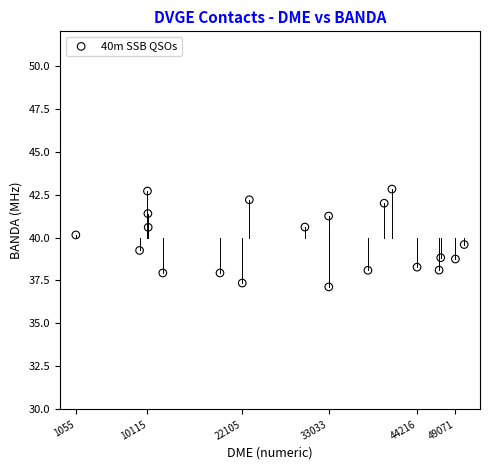

What is the range of X values (max minus min)?

49127.0